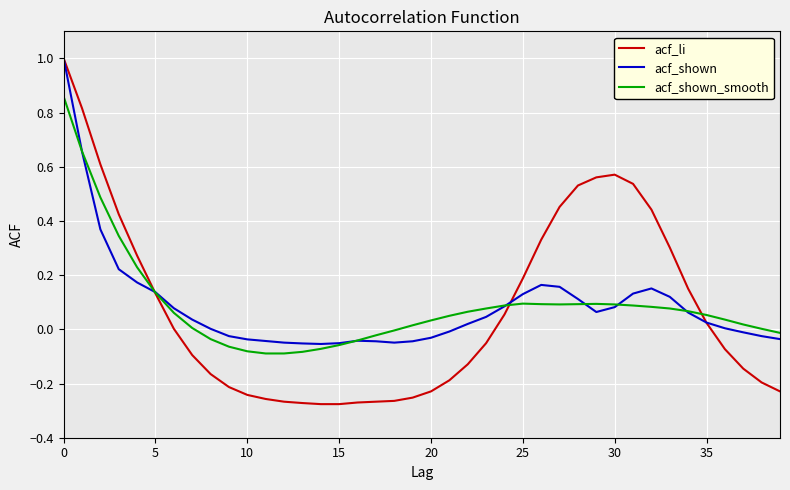

True or false: acf_shown and acf_li intersect in this chart.

True